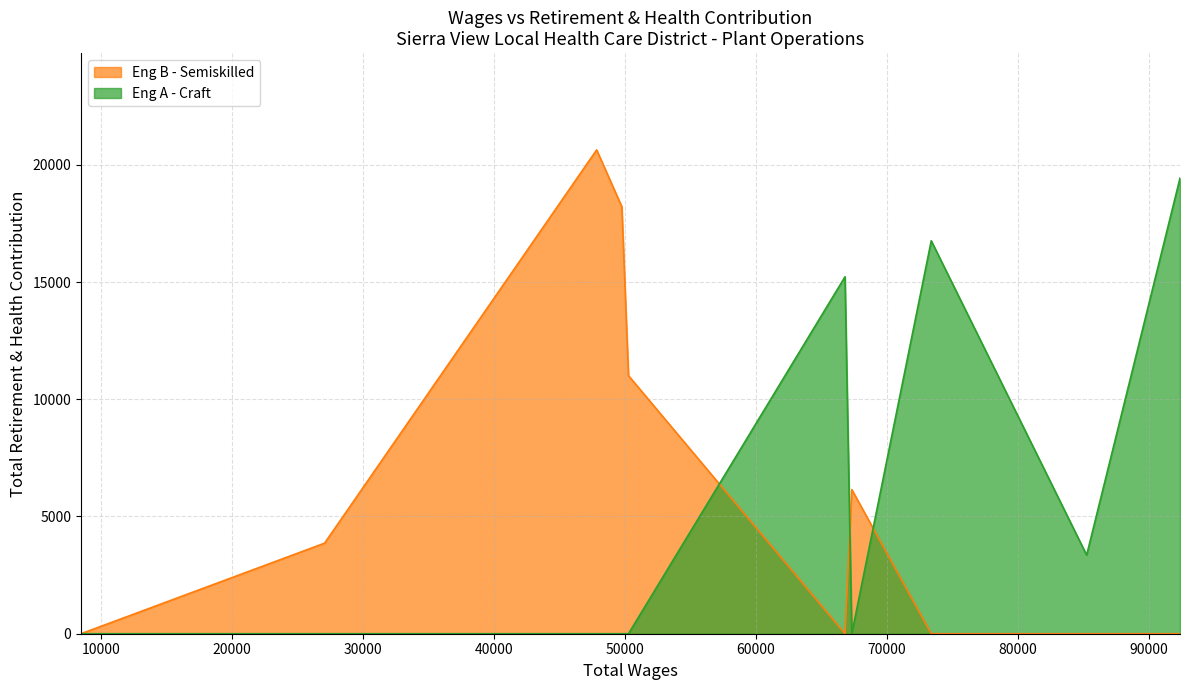

Is the value of Eng B - Semiskilled at 92384 greater than the value of Eng A - Craft at 50283?

No